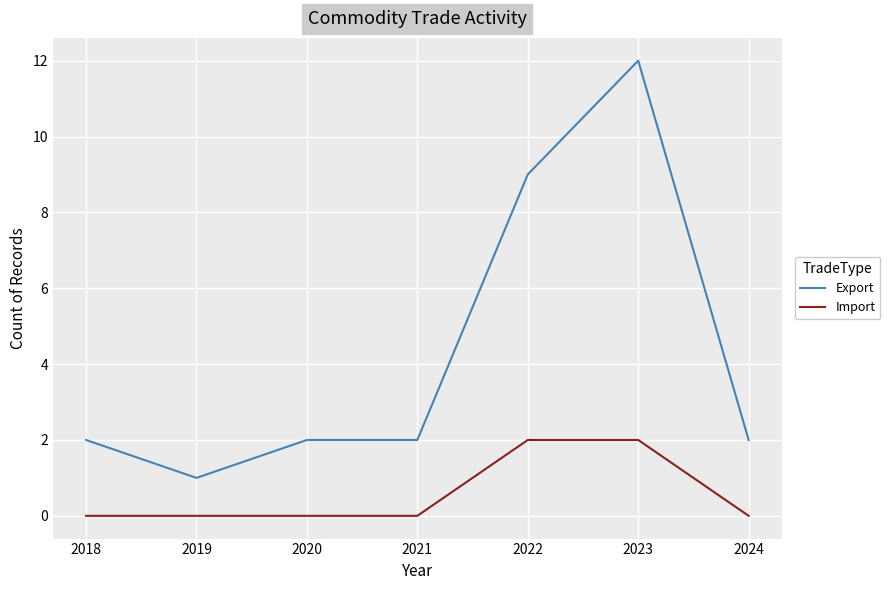

List the series in order of their overall mean, lowest first.

Import, Export